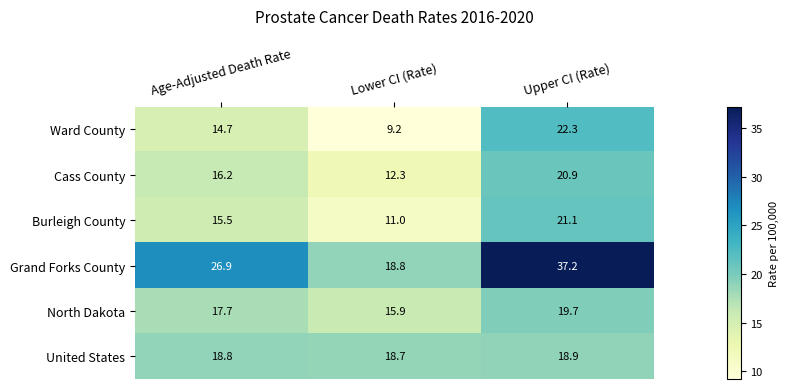

What is the average value of the Ward County series?

15.4